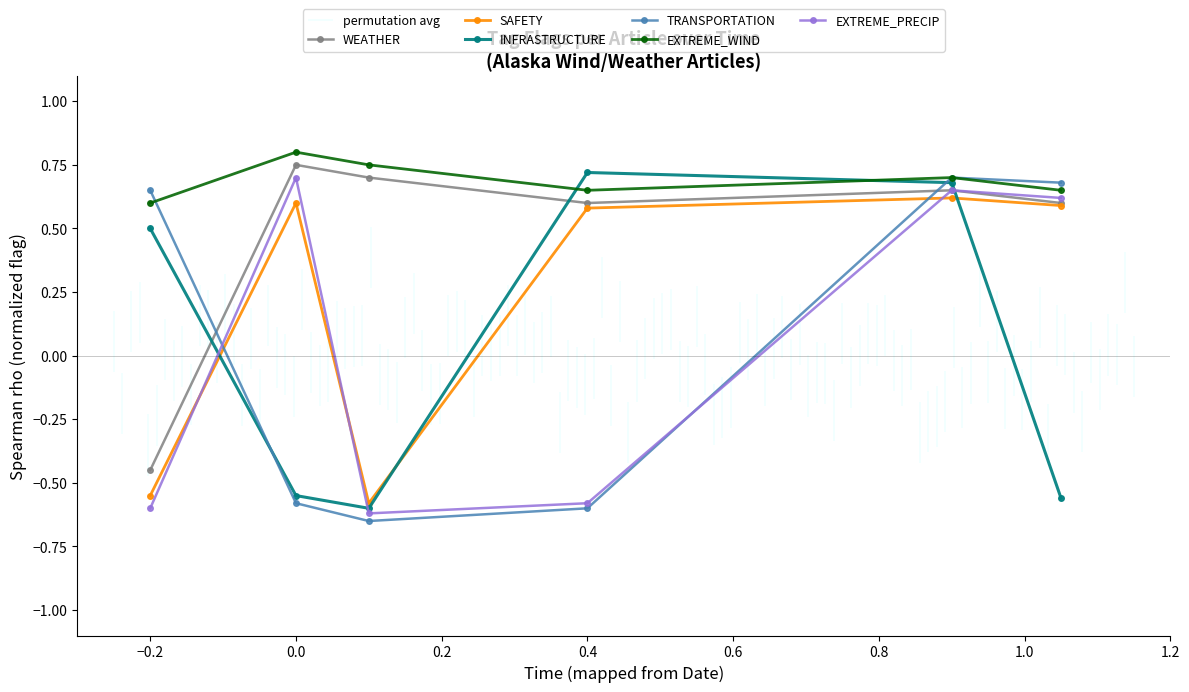

The EXTREME_WIND series shows 0.6 at −0.2. True or false?

True